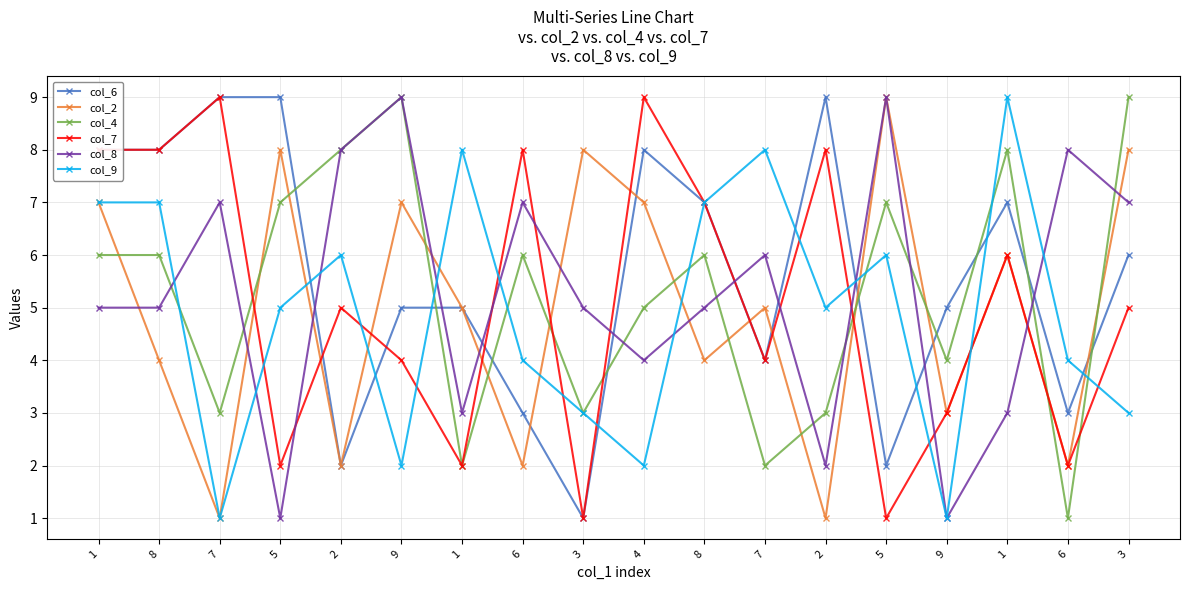

How many interior local peaks does the col_7 series have?

6